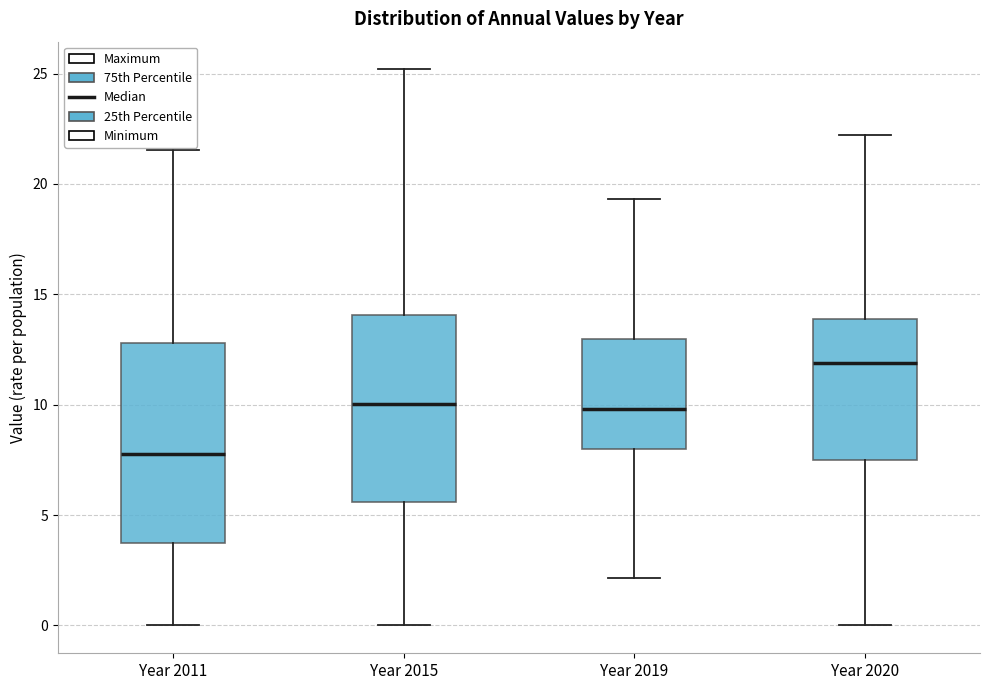

Which box has the lowest median line?

Year 2011